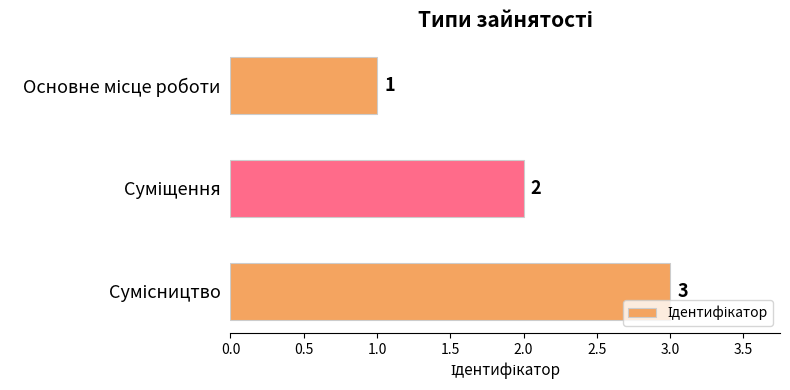

Count the number of categories in the chart.

3